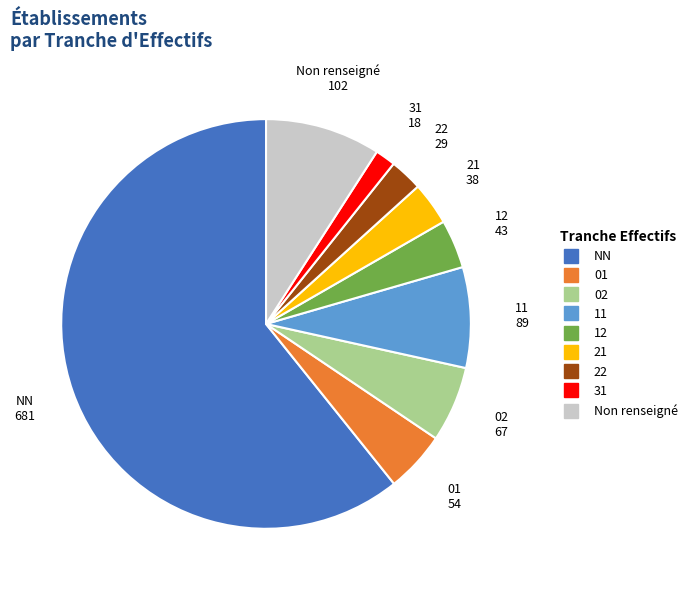

Is there a majority slice in this chart?

Yes